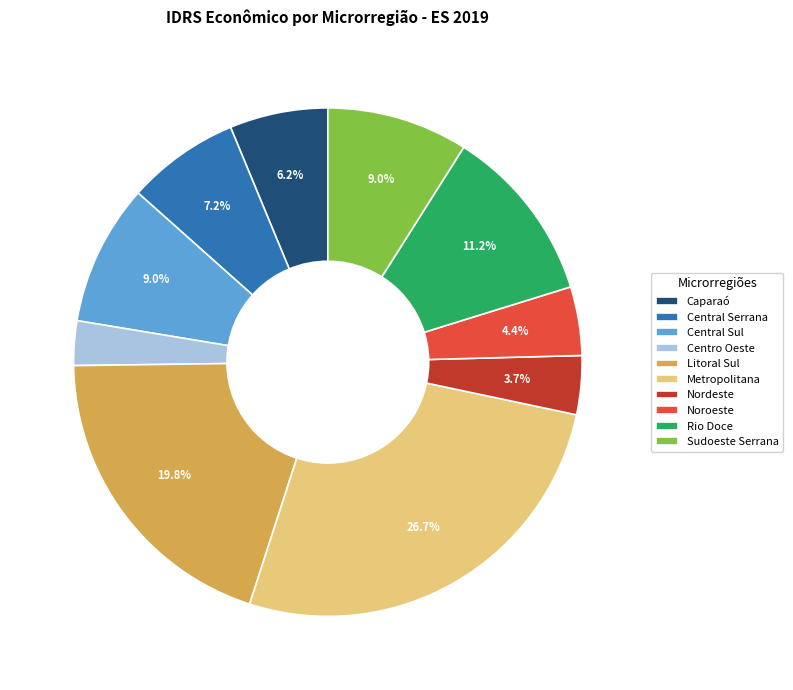

How many slices are in this pie chart?

10